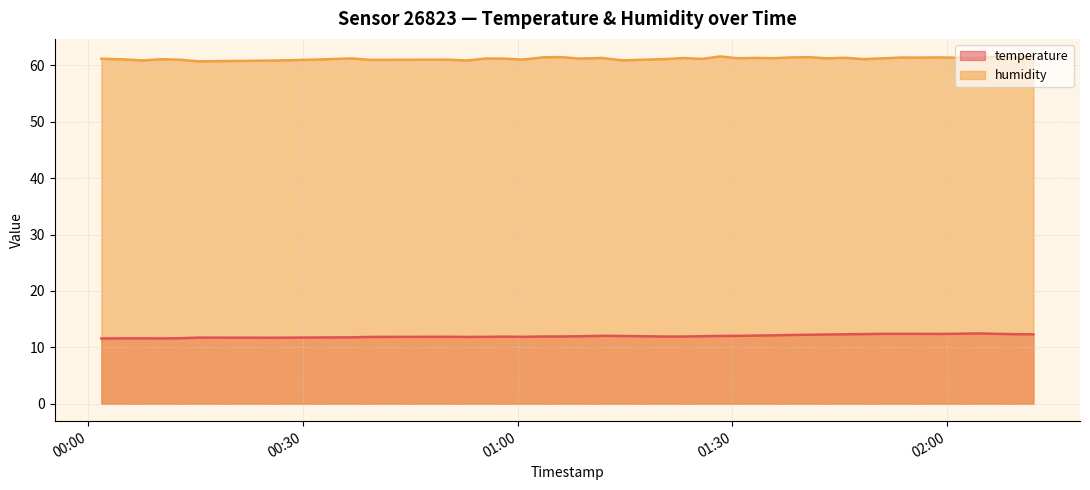

True or false: temperature has more than 0 interior local peaks.

True